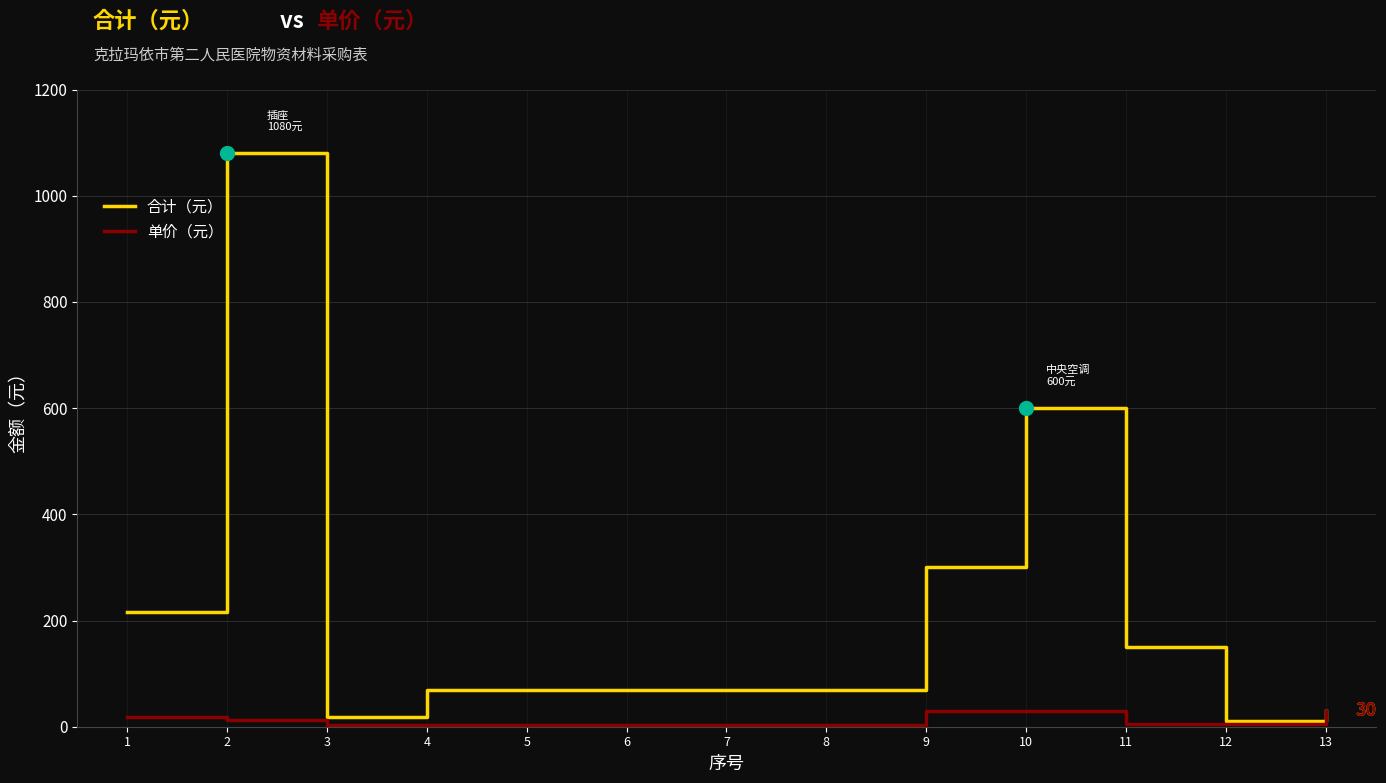

What is the highest value of the 单价（元） series?

30.0